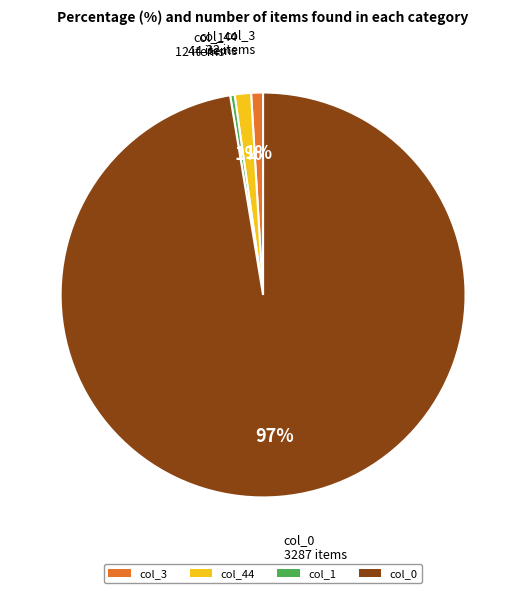

How many slices are in this pie chart?

4